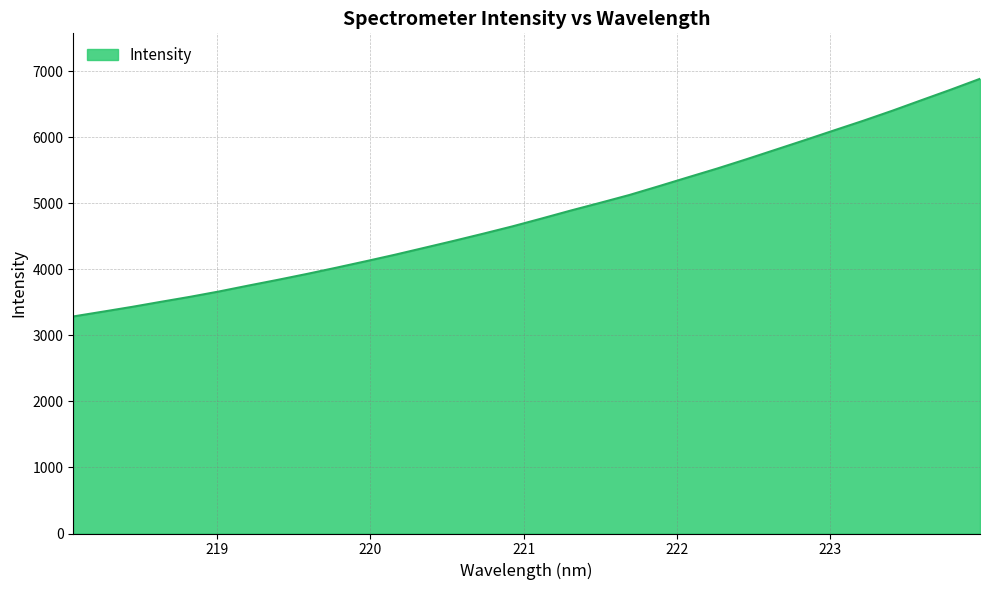

What is the greatest value displayed?

6883.1